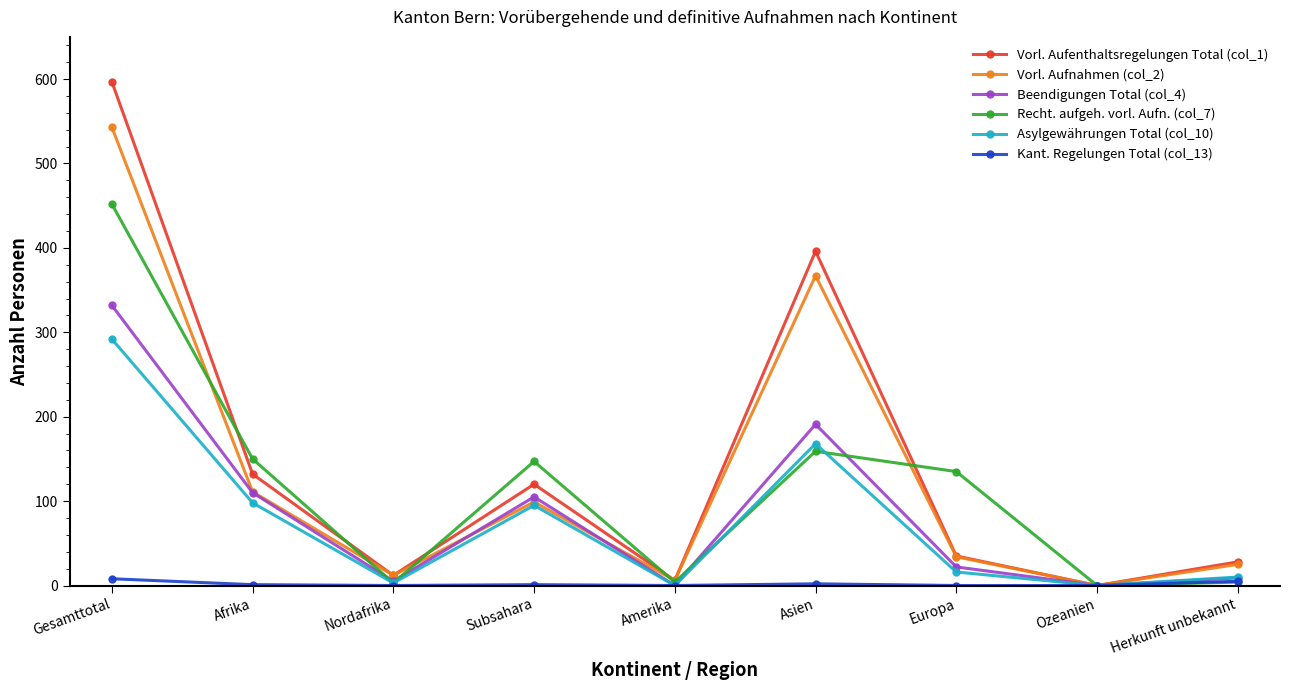

What is the label of the 5th point from the right?

Amerika